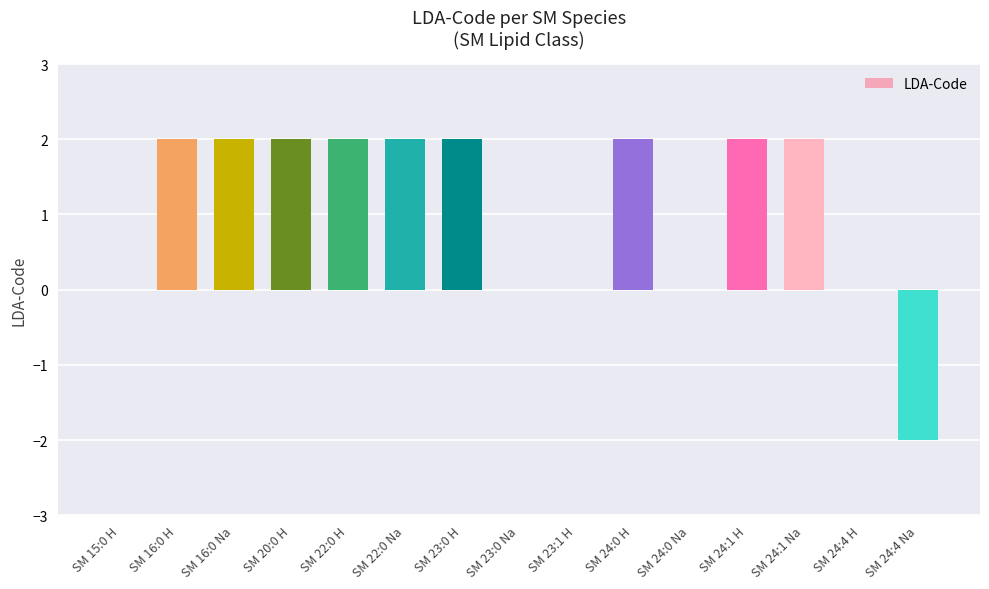

The value at SM 22:0 H is 1. True or false?

False